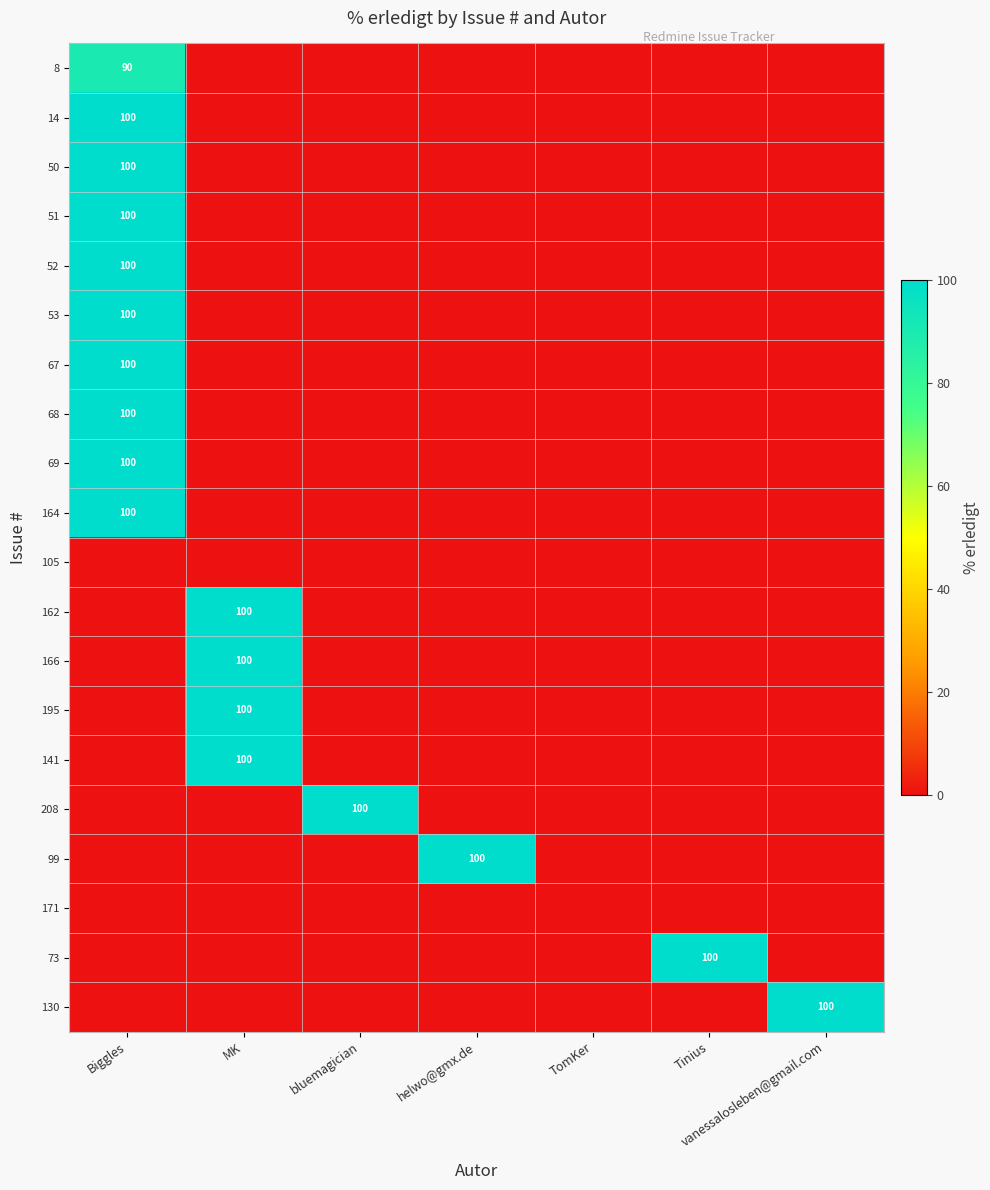

The value of 53 at Tinius is 0. True or false?

True